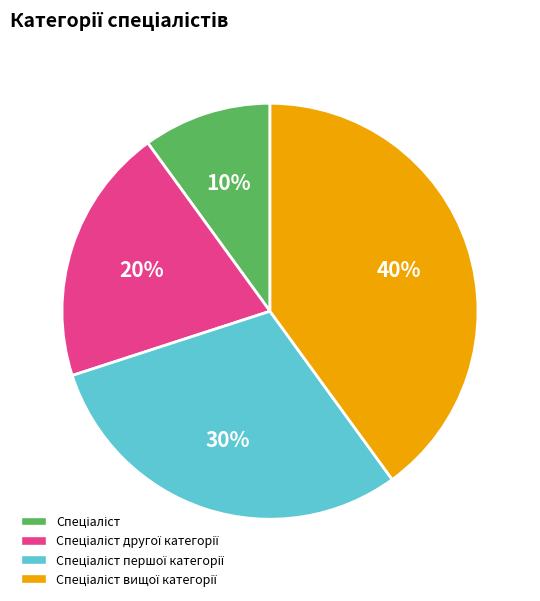

To the nearest percent, what is the difference between the largest and smallest slice percentages?

30%